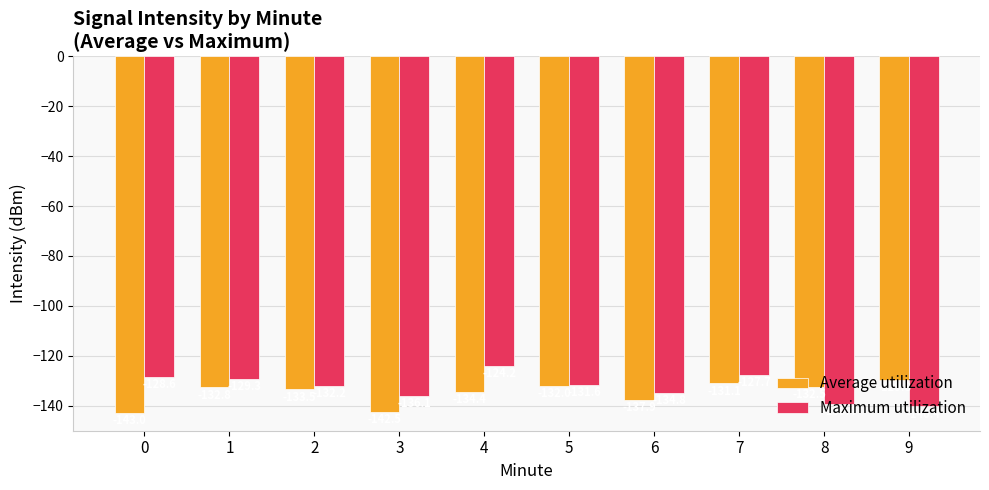

Rank the series at 9 from lowest to highest value.

Maximum utilization, Average utilization